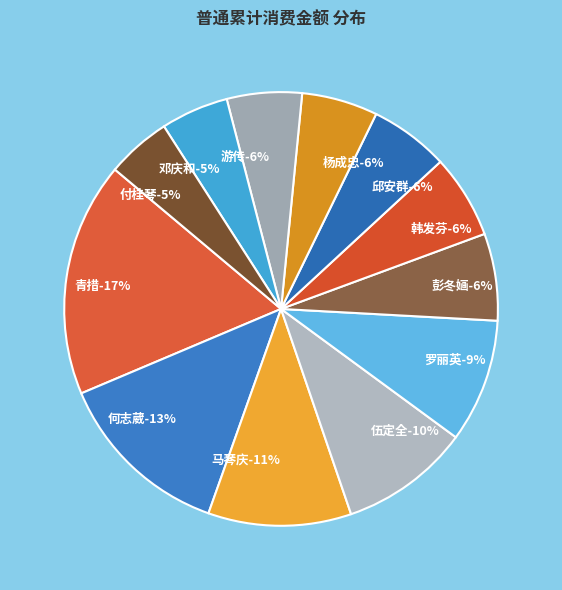

Combined, do 杨成忠 and 青措 account for over 50%?

No